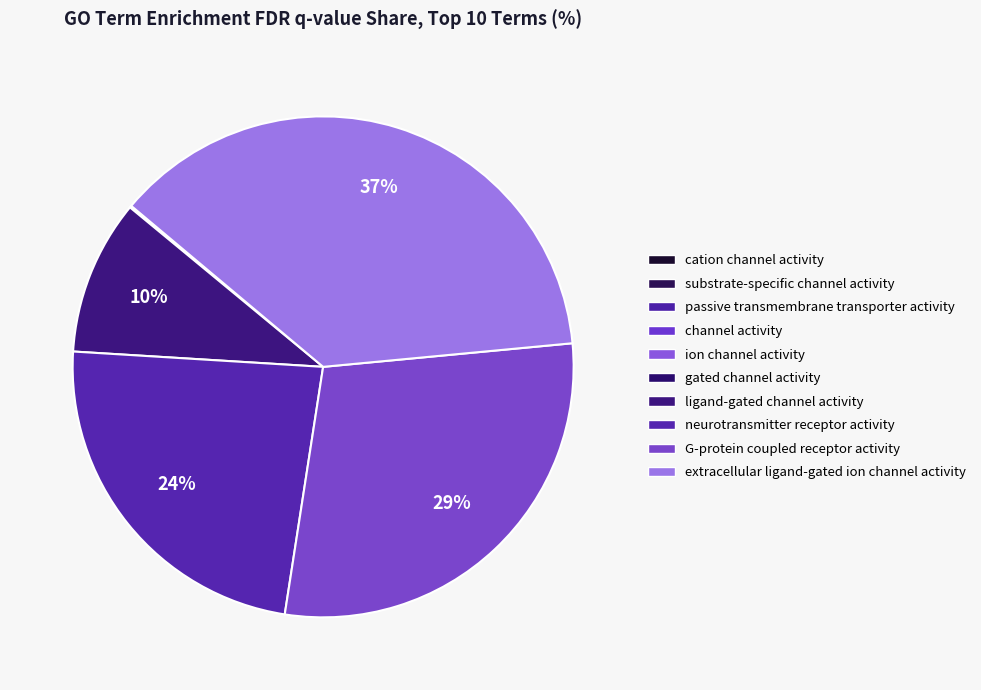

Count the number of slices in the pie.

10